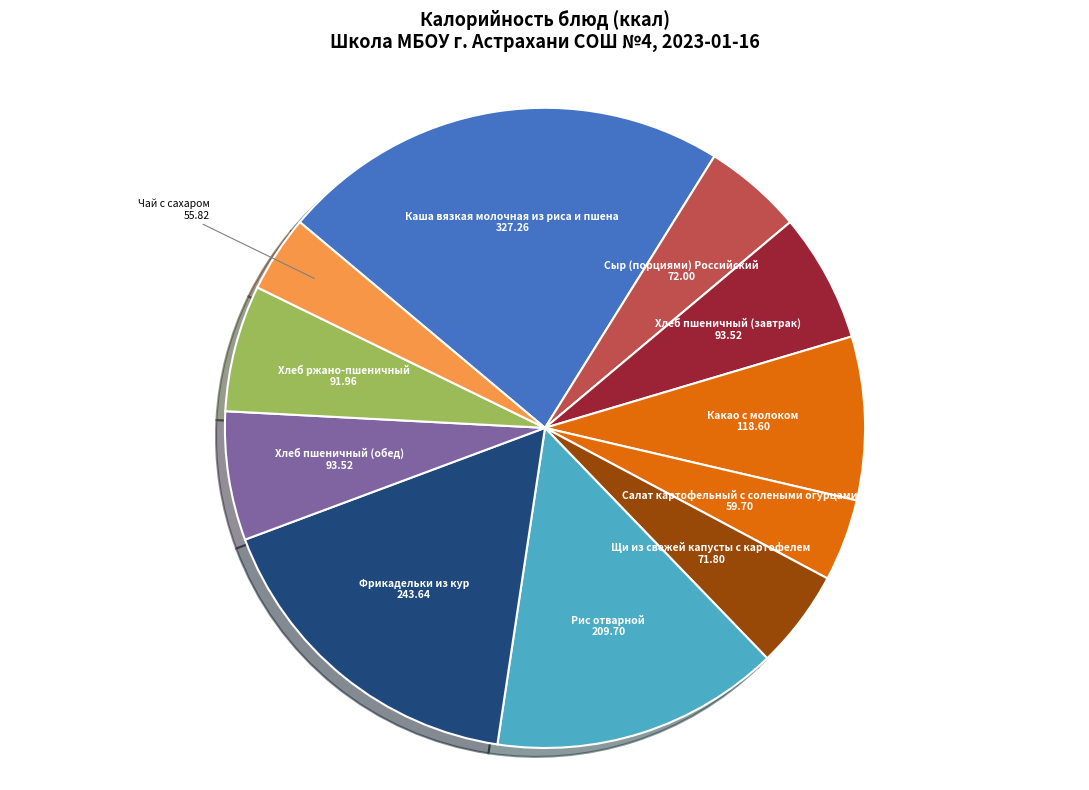

Which category has the biggest portion of the pie?

Каша вязкая молочная из риса и пшена